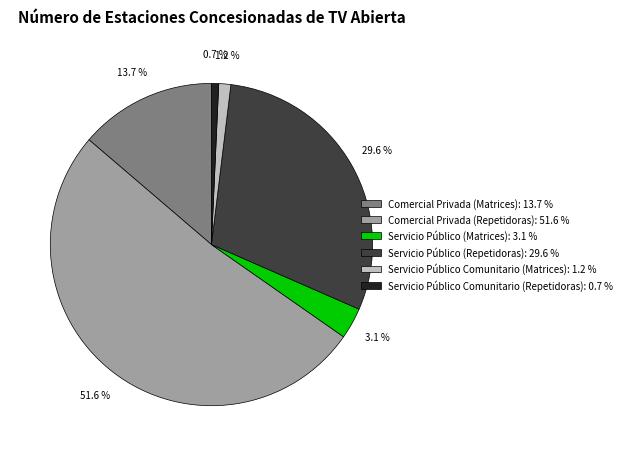

Which slice is the largest?

Comercial Privada (Repetidoras)